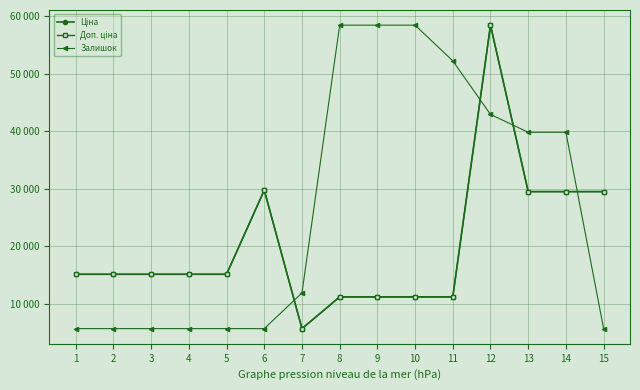

Does the chart have visible grid lines?

Yes